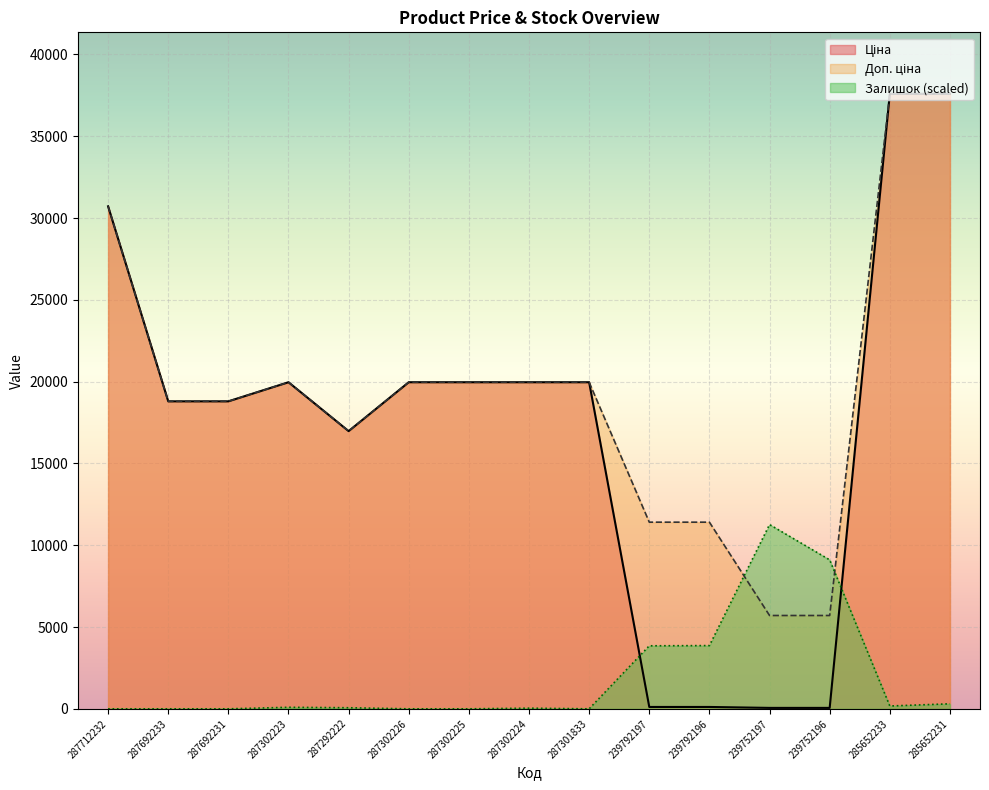

How many positive values does the Залишок series have?

9